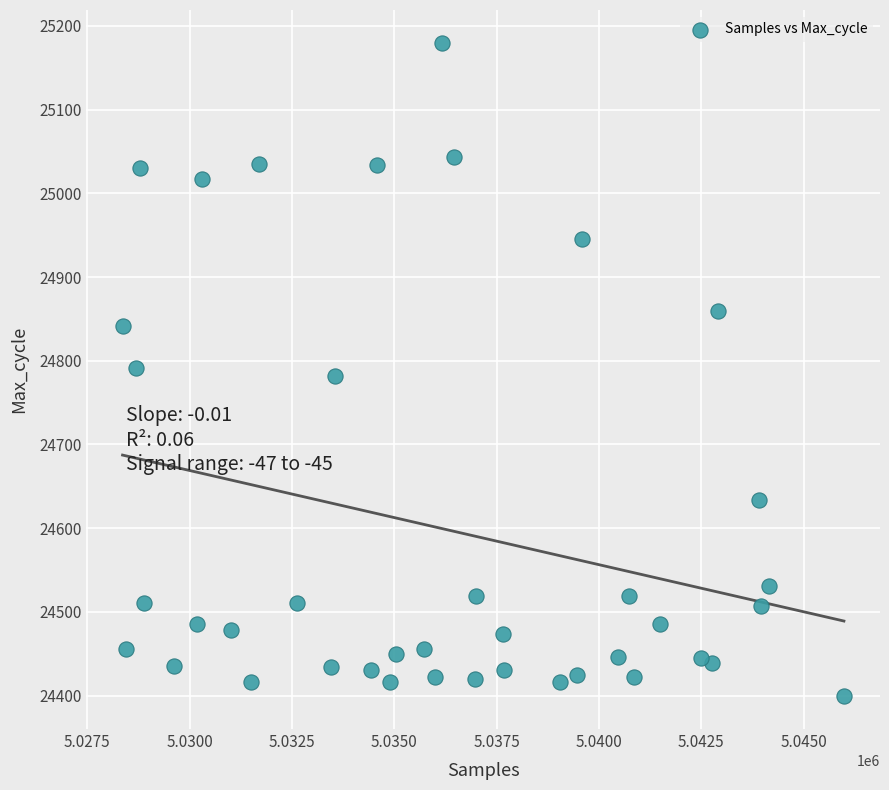

What is the range of Y values (max minus min)?

781